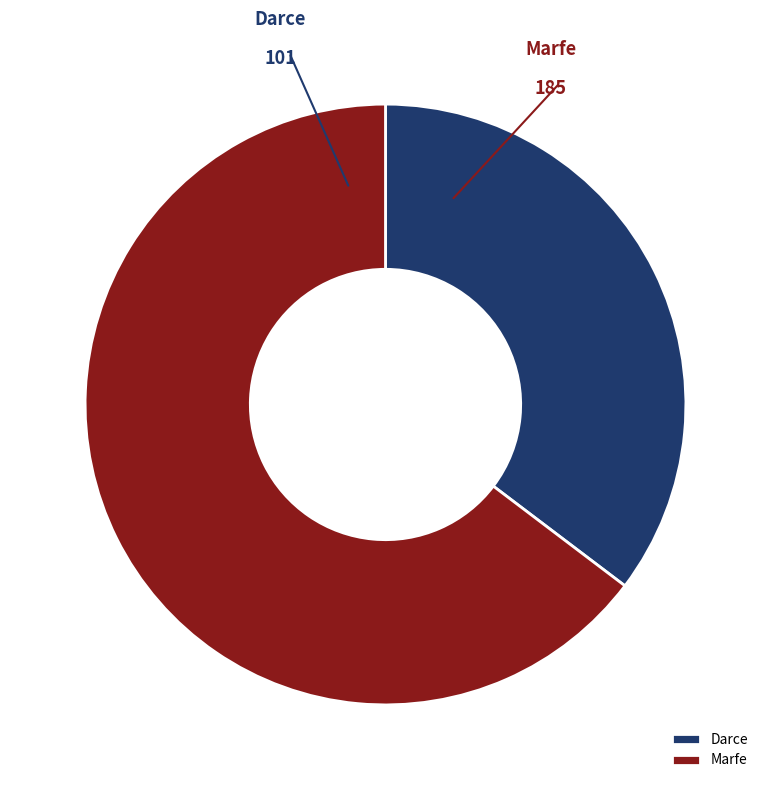

To the nearest percent, what portion does Marfe represent?

65%